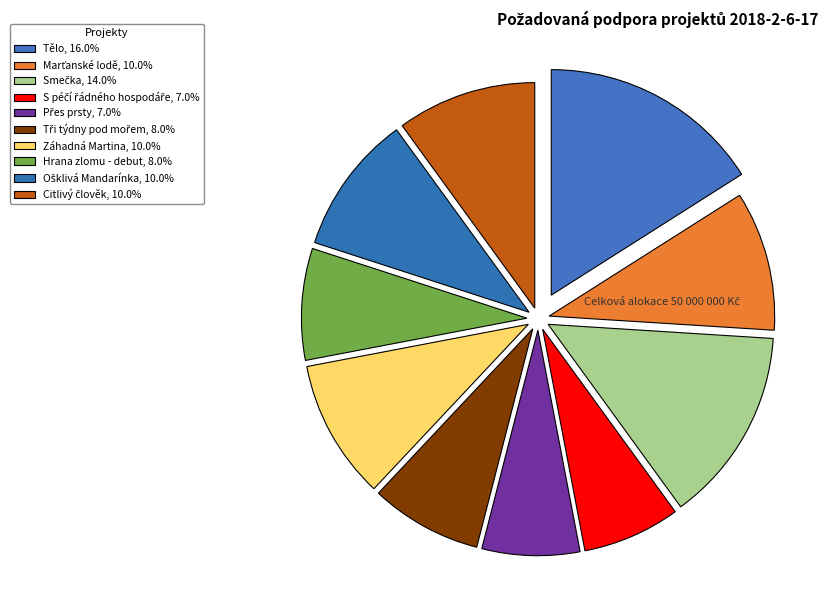

Is it true that Tři týdny pod mořem is 8% of the pie?

True